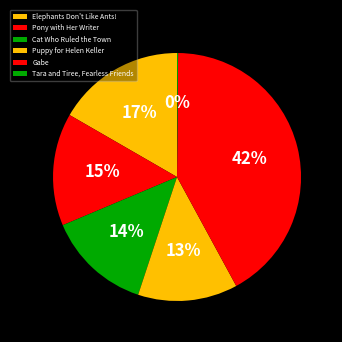

To the nearest percent, what is the difference between the largest and smallest slice percentages?

42%